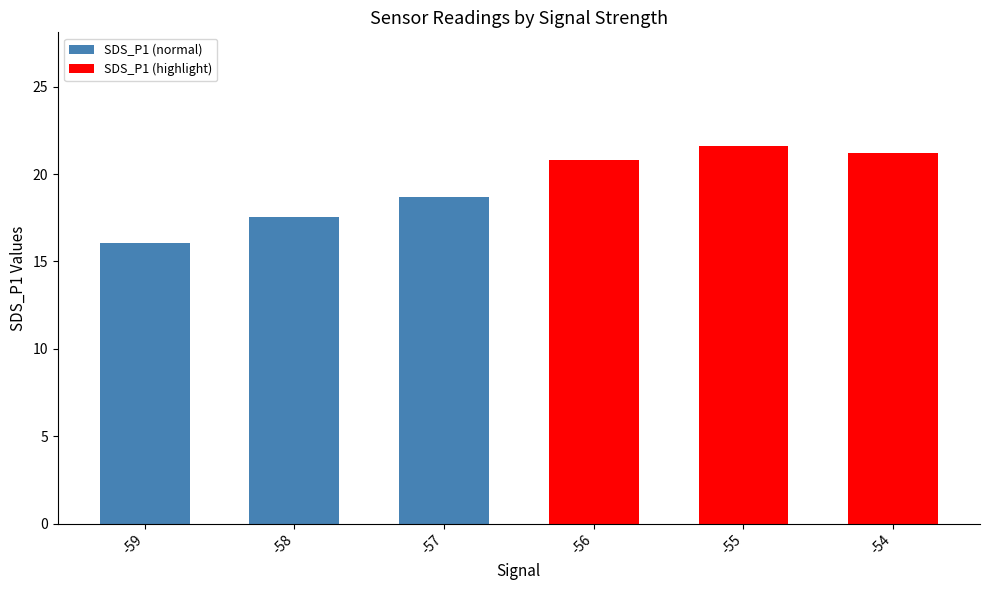

What is the approximate value at -57?

18.7